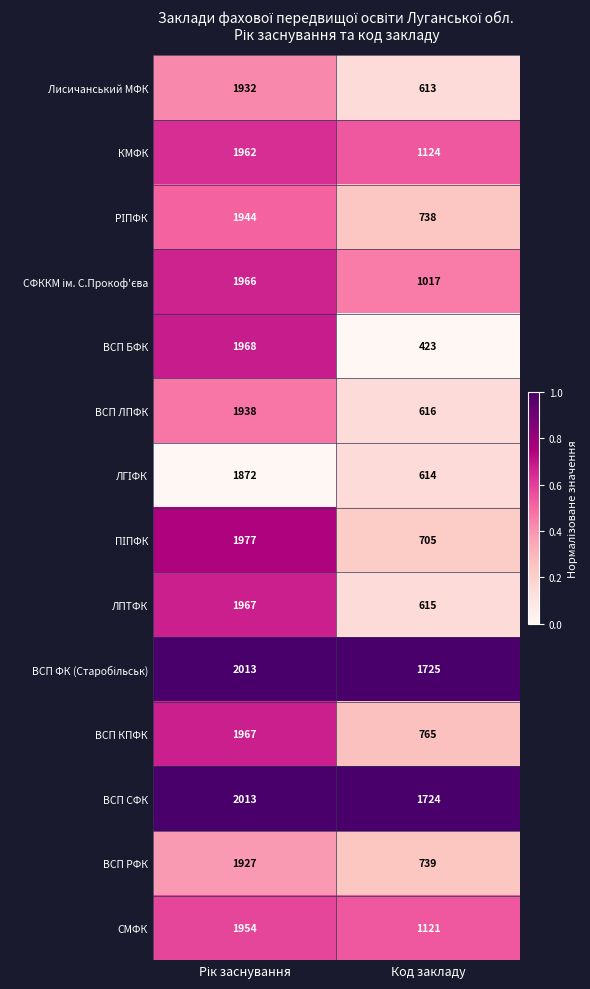

What is the maximum value shown in the chart?

2013